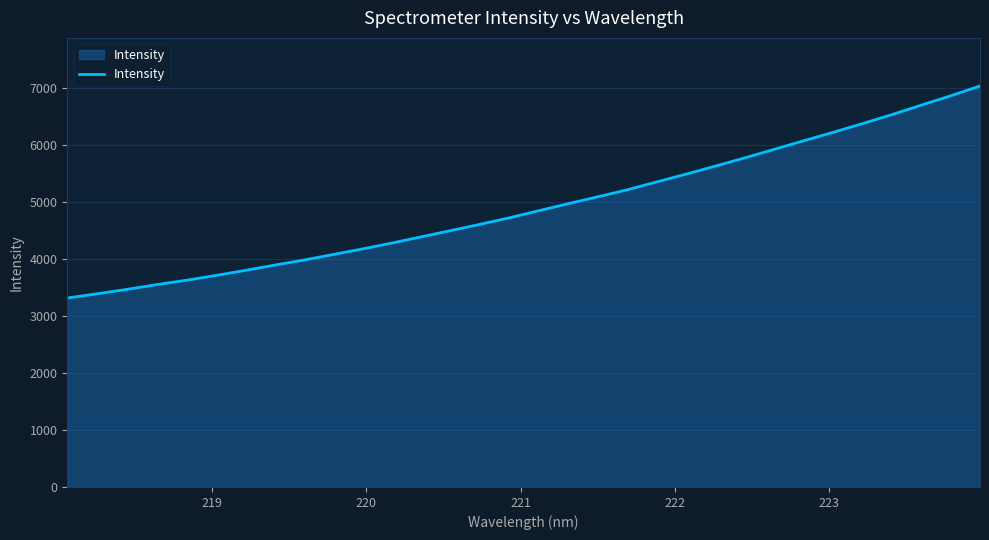

True or false: the data has more than 0 interior local peaks.

False